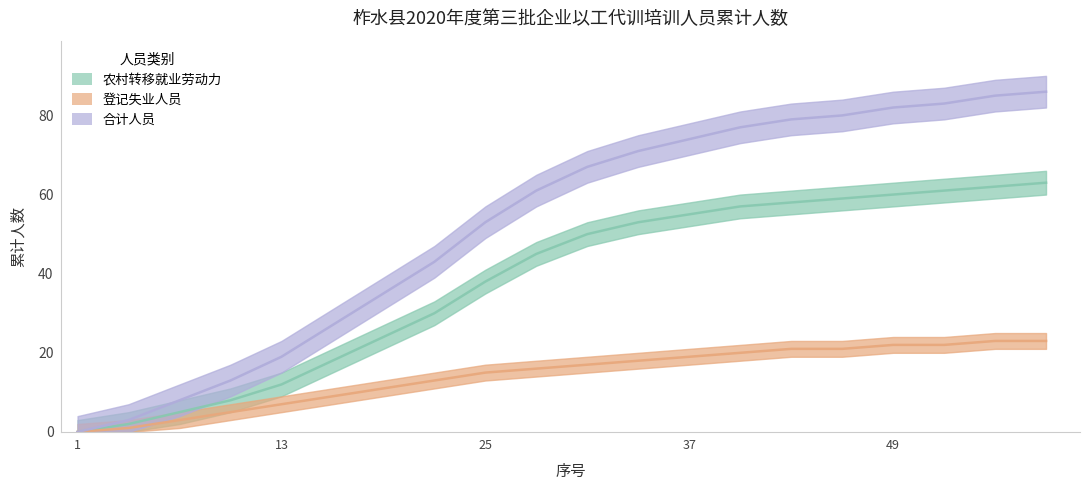

How many values in the 农村转移就业劳动力 series are below 50?

10